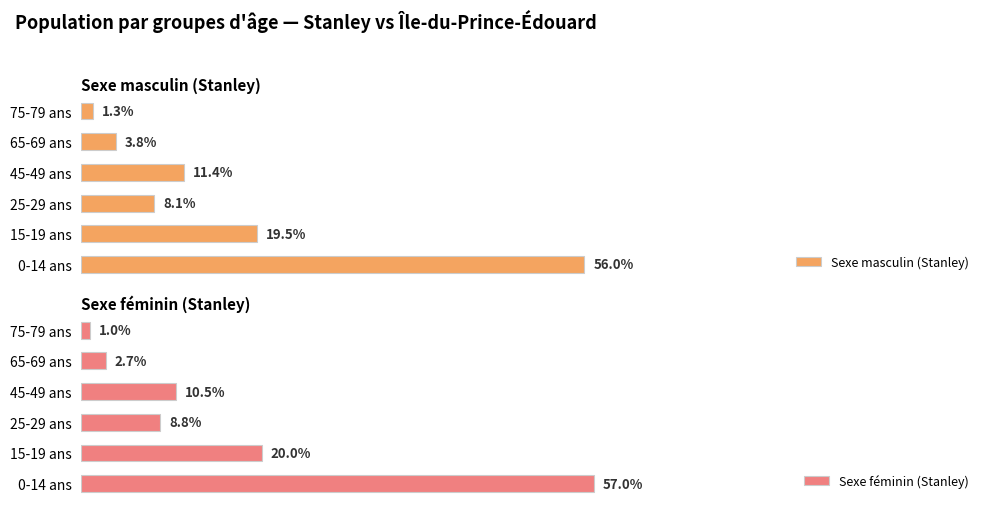

Is the value of Sexe masculin (Stanley) at 80 greater than the value of Sexe féminin (Stanley) at 40?

No